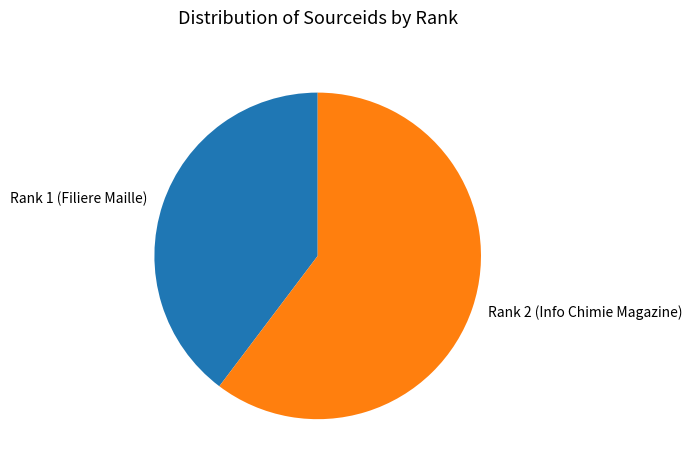

Is it true that Rank 2 (Info Chimie Magazine) is 60% of the pie?

True